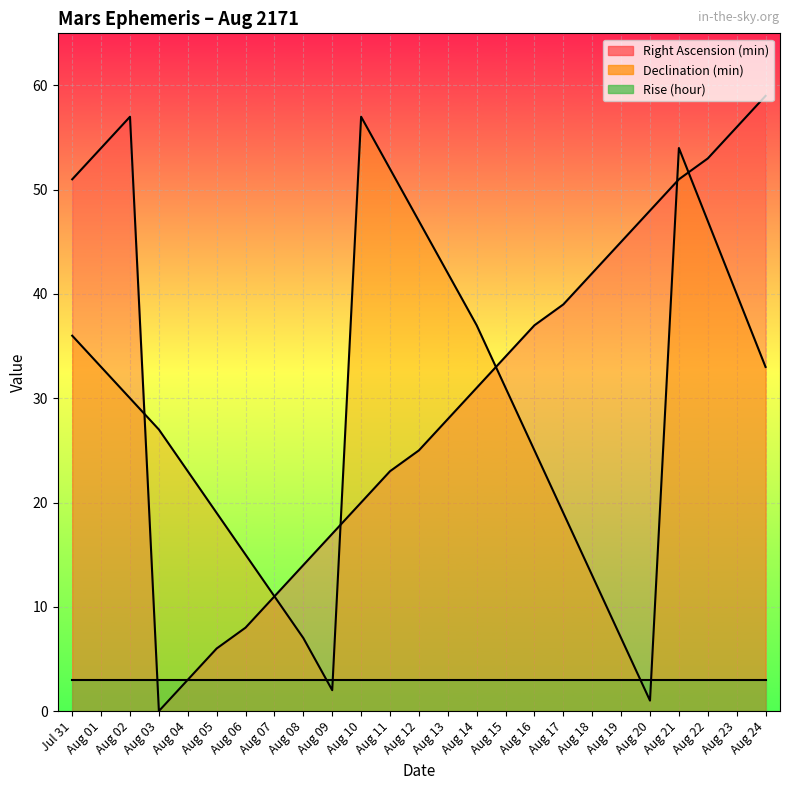

Which series has the widest spread of values?

Right Ascension (min)